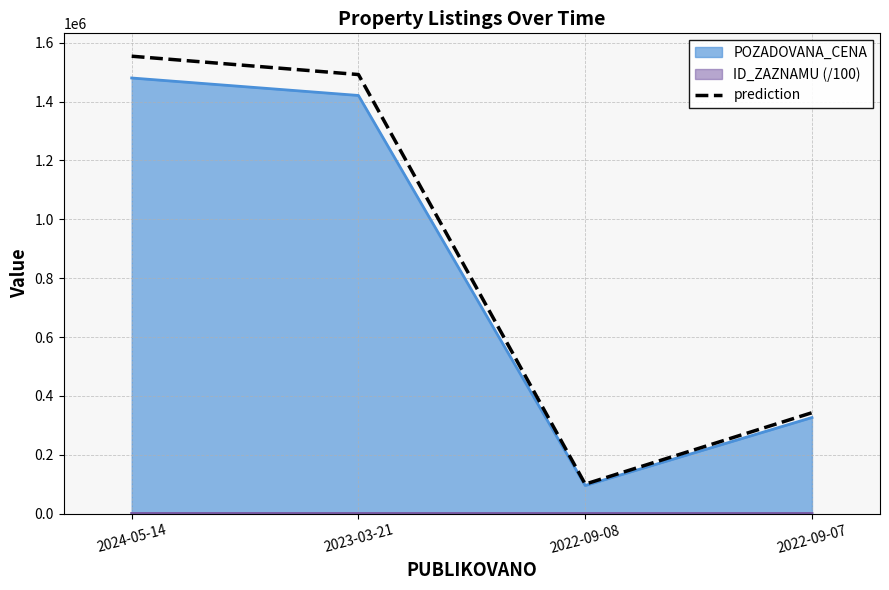

What is the maximum value shown in the chart?

1554000.0